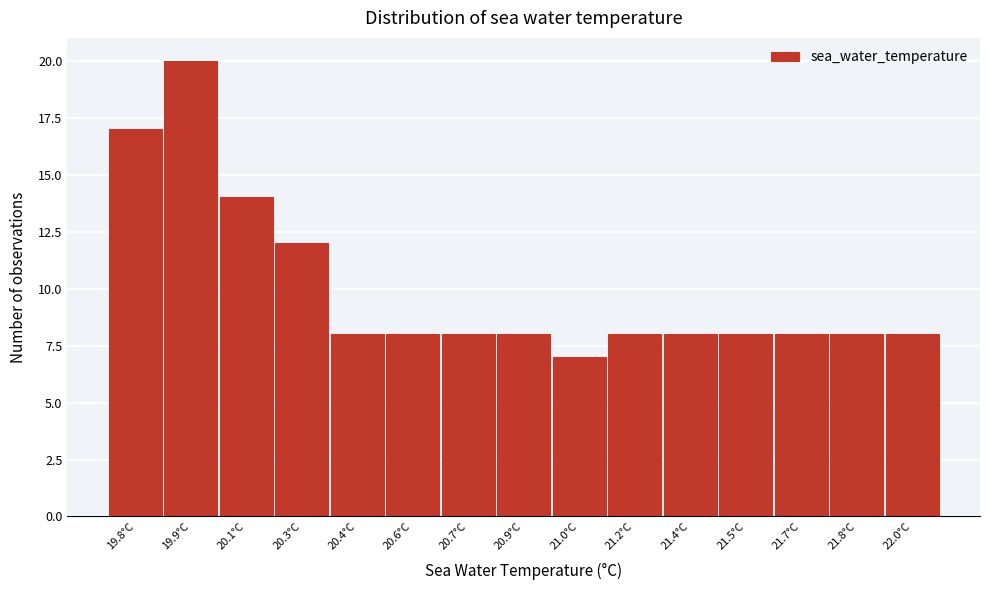

Reading left to right, transcribe all the data shown in this chart.

17	20	14	12	8	8	8	8	7	8	8	8	8	8	8